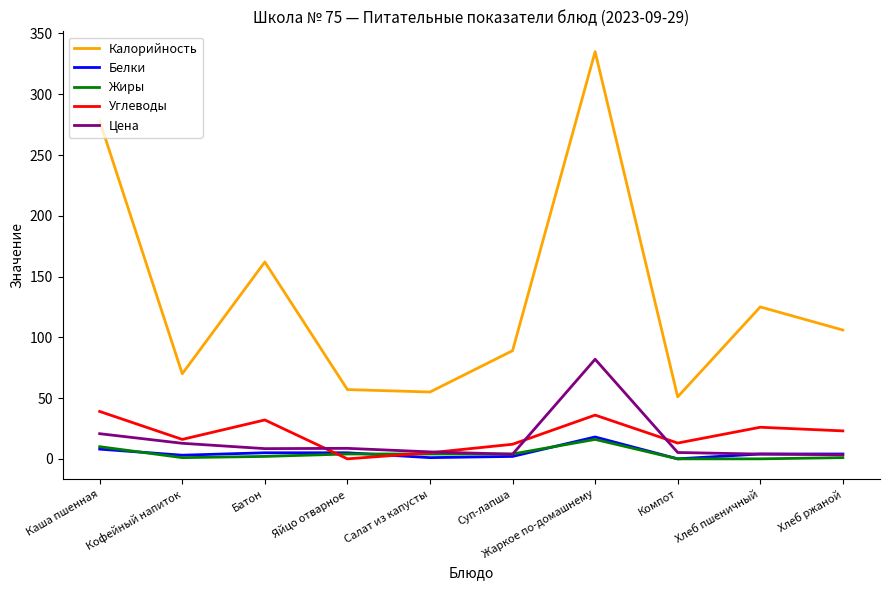

Is the value of Углеводы at Компот greater than the value of Калорийность at Батон?

No